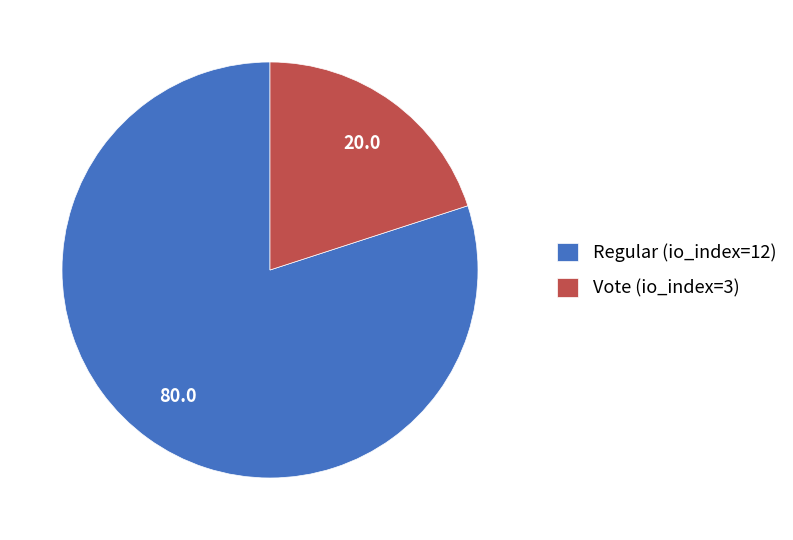

What is the ratio of the value at Regular (io_index=12) to the value at Vote (io_index=3)?

4.0